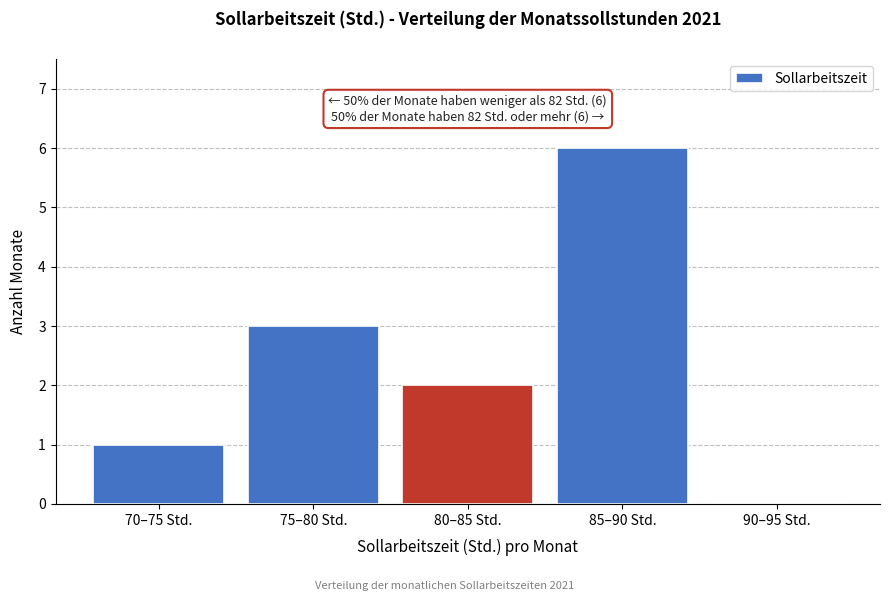

Reading left to right, transcribe all the data shown in this chart.

70–75 Std.=1	75–80 Std.=3	80–85 Std.=2	85–90 Std.=6	90–95 Std.=0